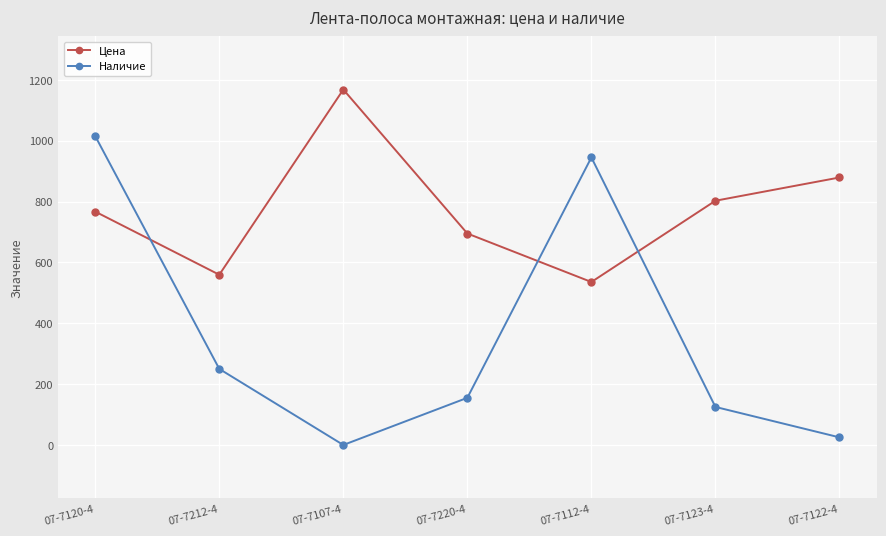

What are all the series names shown in the legend?

Цена, Наличие